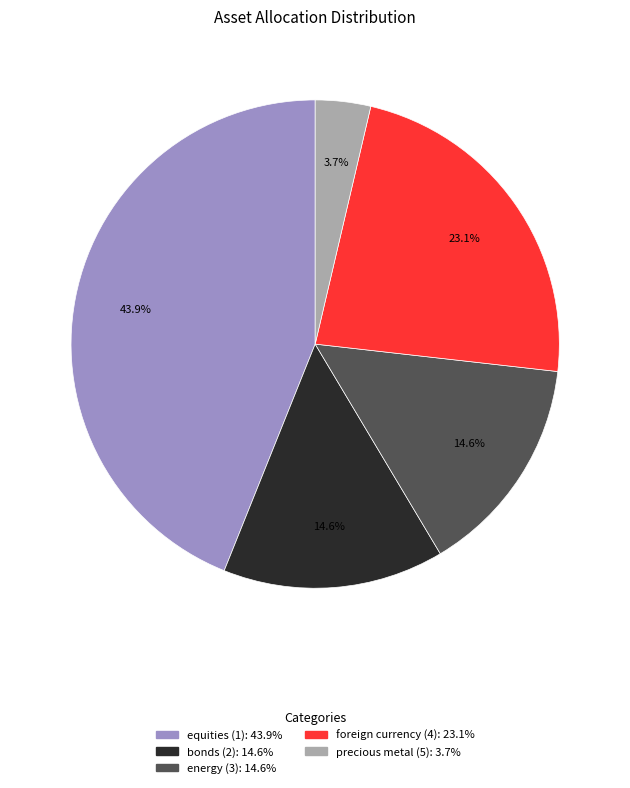

To the nearest percent, what is the difference between the largest and smallest slice percentages?

40%